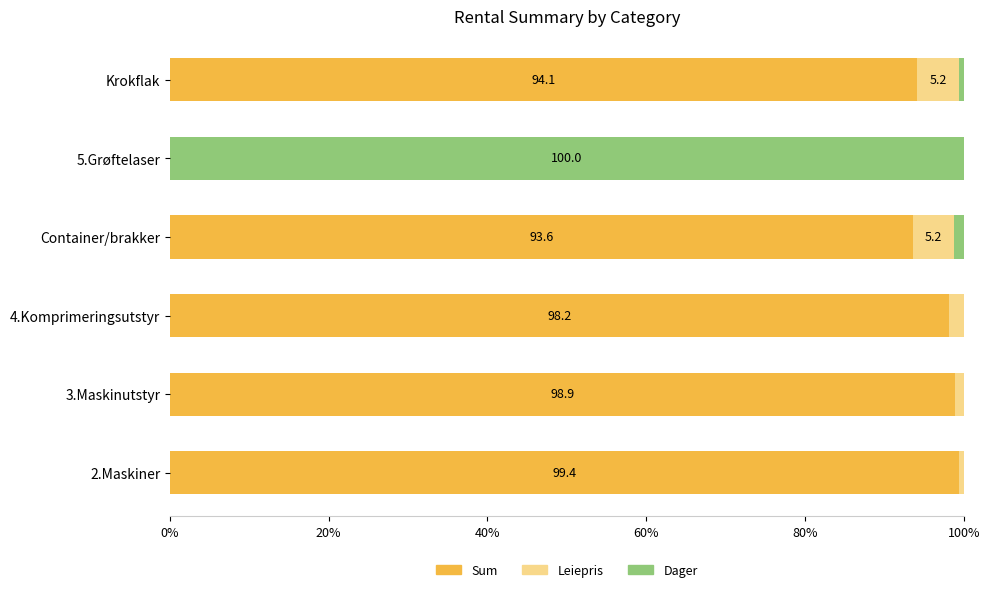

What is the highest value of the Sum series?

99.4